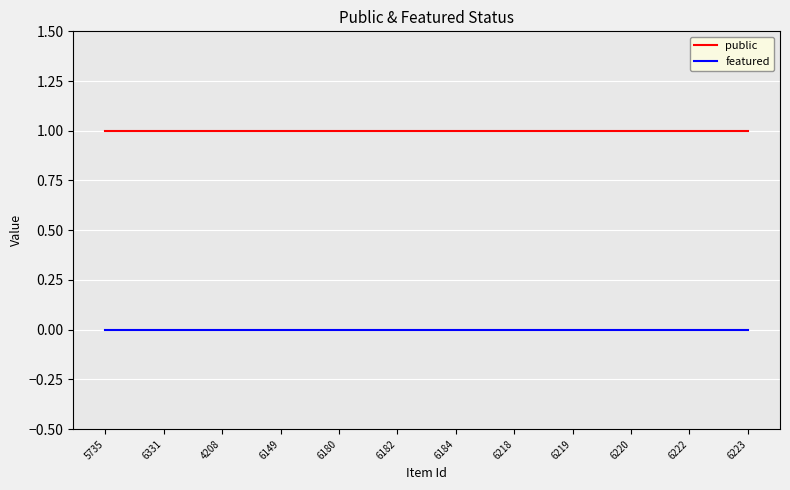

True or false: featured has a value of 0 at 6180.

True